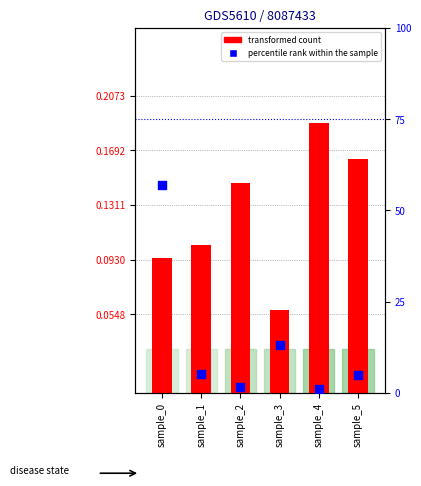

What are all the series names shown in the legend?

transformed count, percentile rank within the sample